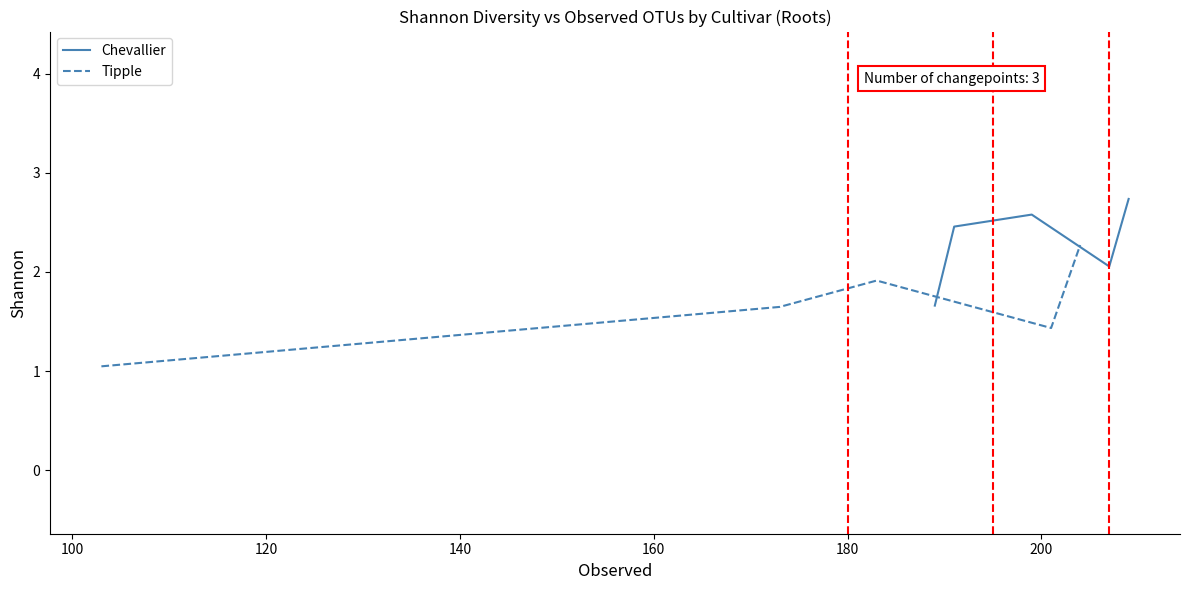

What is the maximum value for Tipple?

2.3